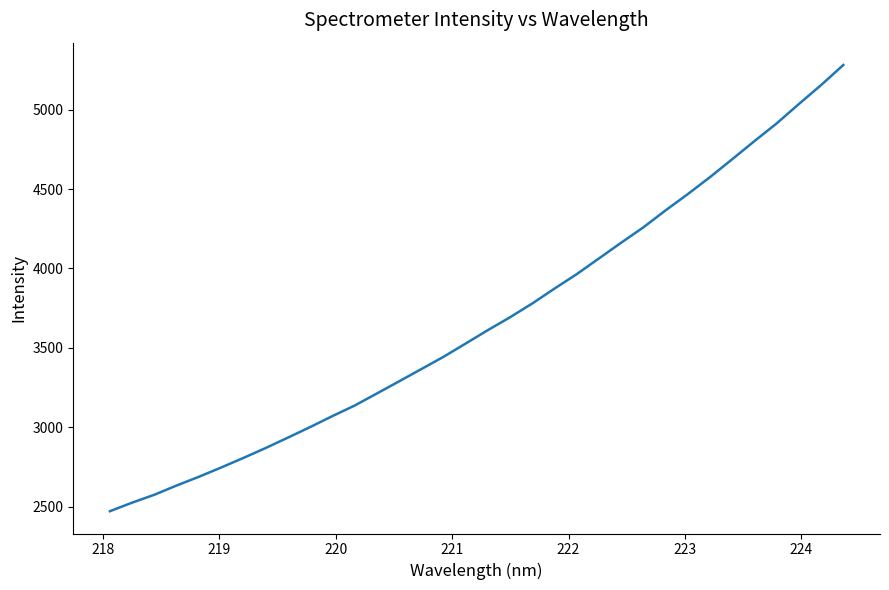

What is the difference between the second highest and second lowest values?

2627.1